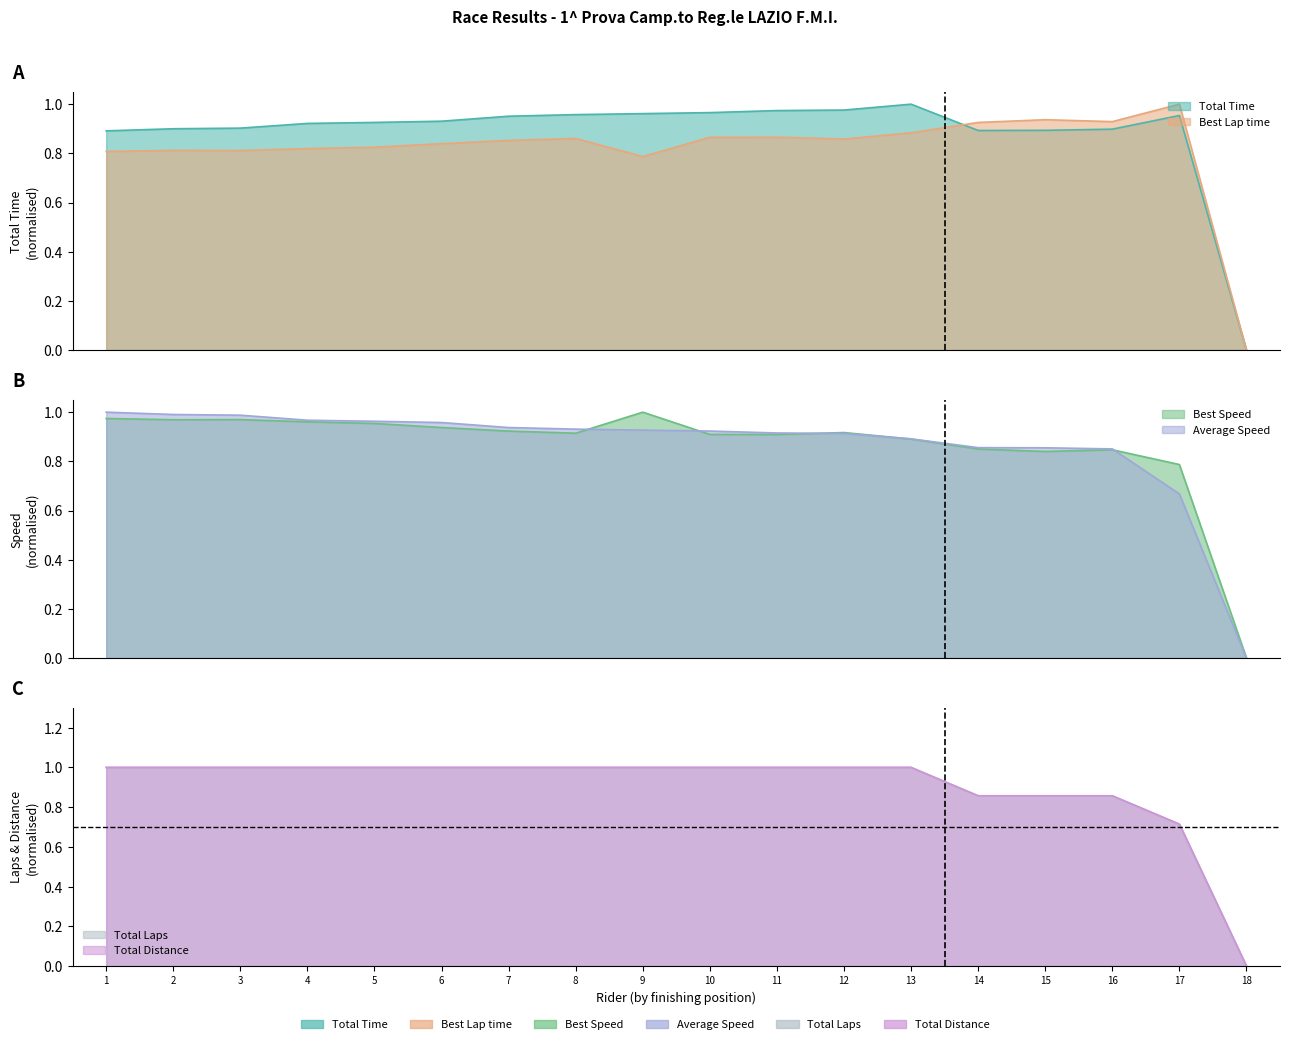

True or false: Total Laps and Average Speed intersect in this chart.

False